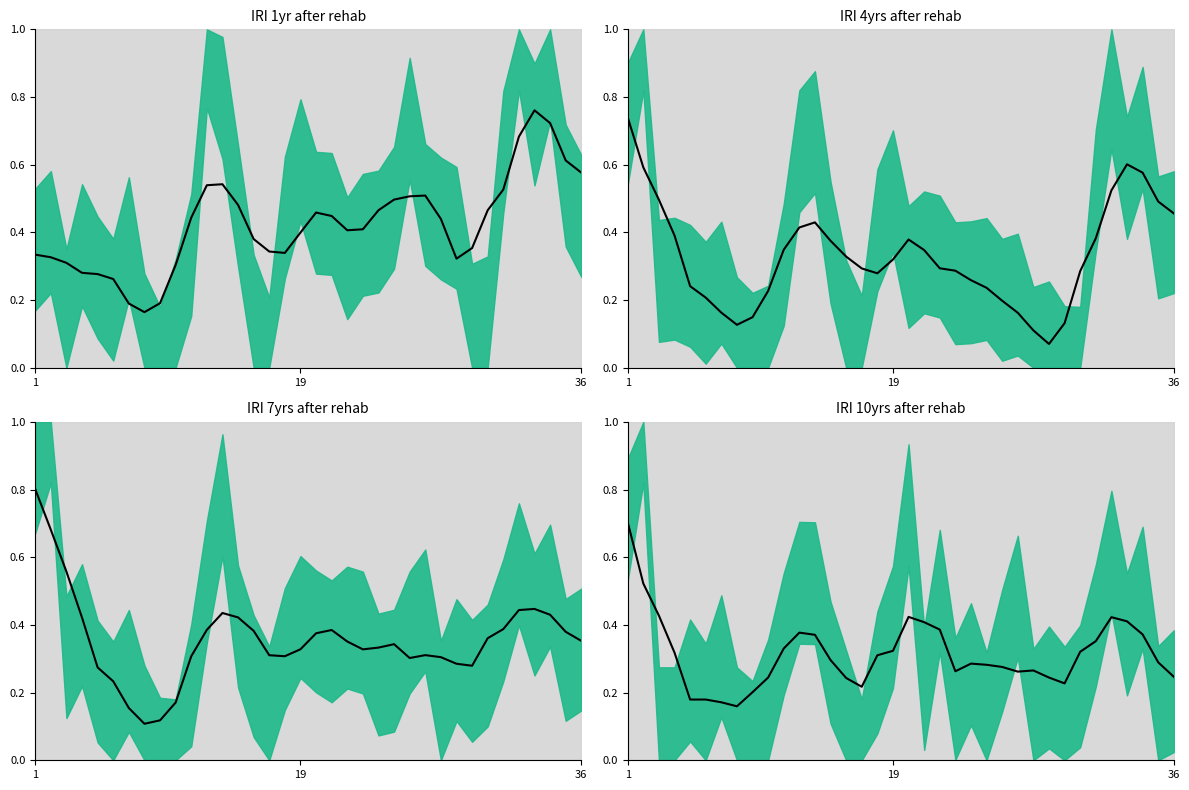

In IRI 1yr after rehab trend, how many points are higher than both neighbors (excluding endpoints)?

4